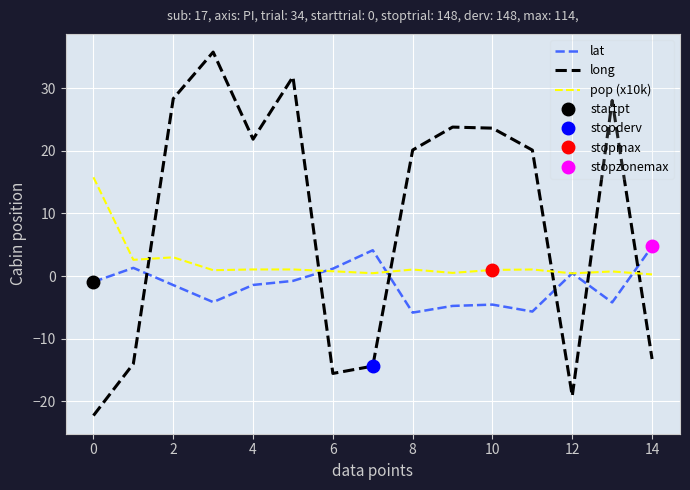

How many interior local valleys does the pop (x10k) series have?

5